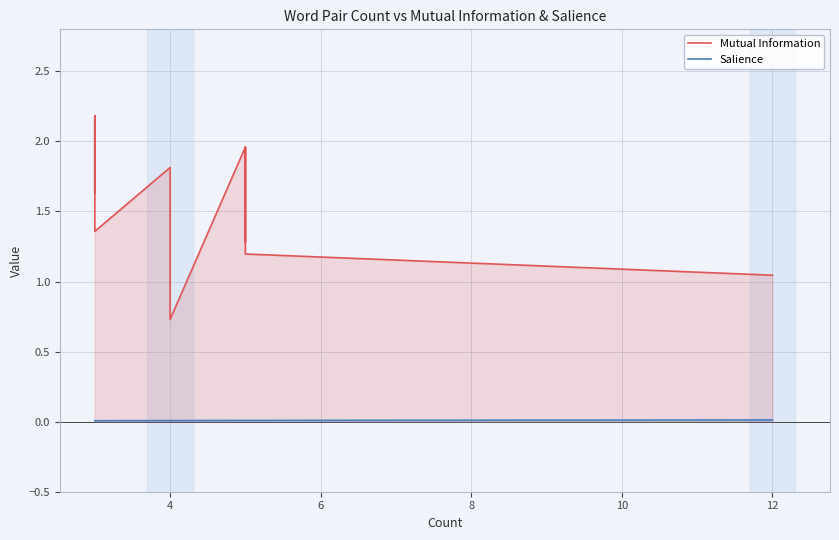

The Salience series shows 0.0 at 12. True or false?

False